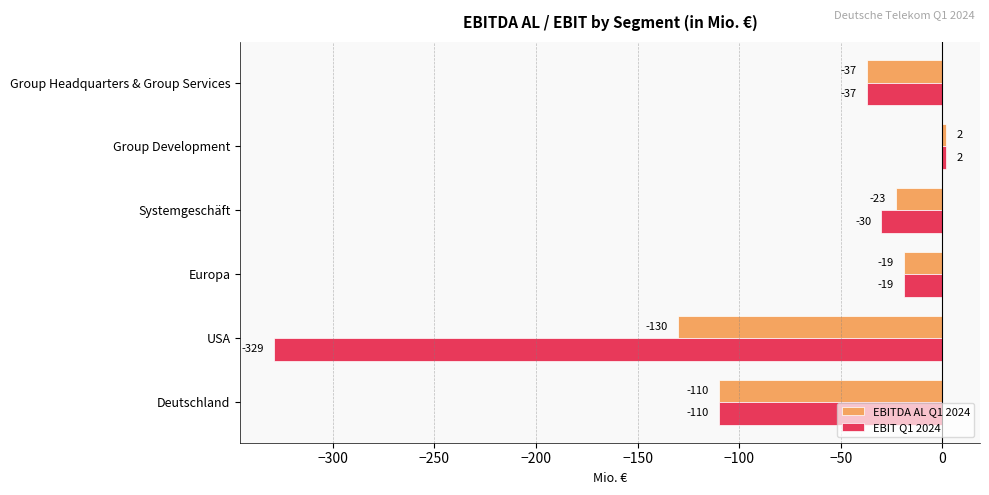

How many data points in EBITDA AL Q1 2024 are above -23?

2